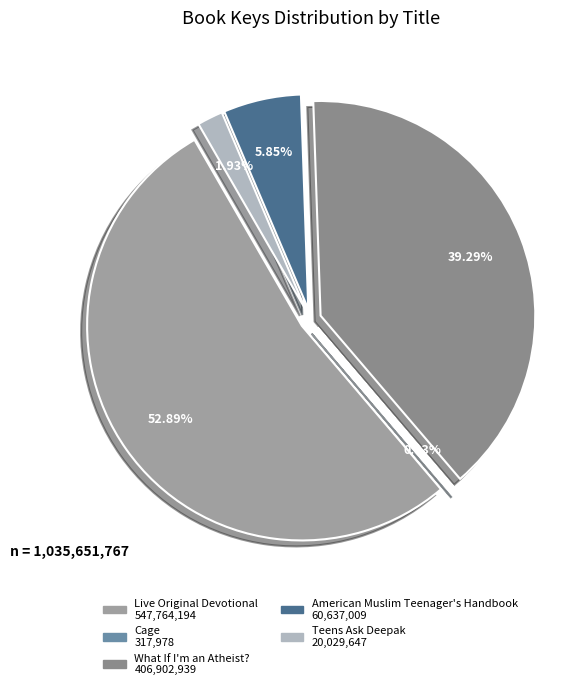

Is there a majority slice in this chart?

Yes